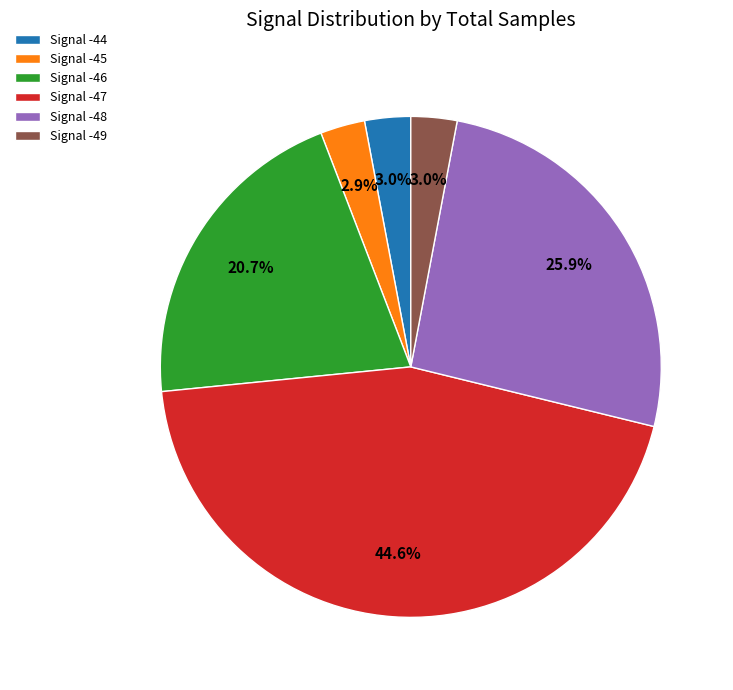

What is the ratio of the value at Signal -49 to the value at Signal -44?

1.0